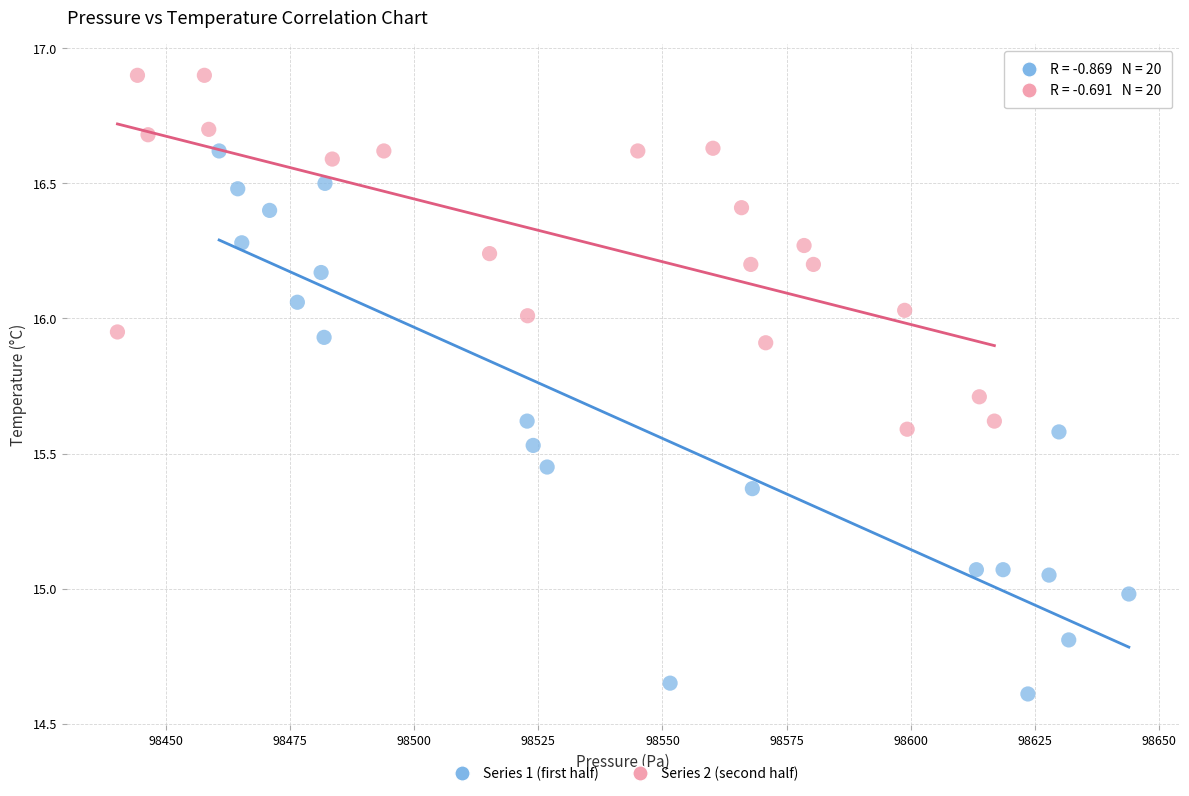

Which series reaches the minimum Y coordinate?

Series 1 (first half)